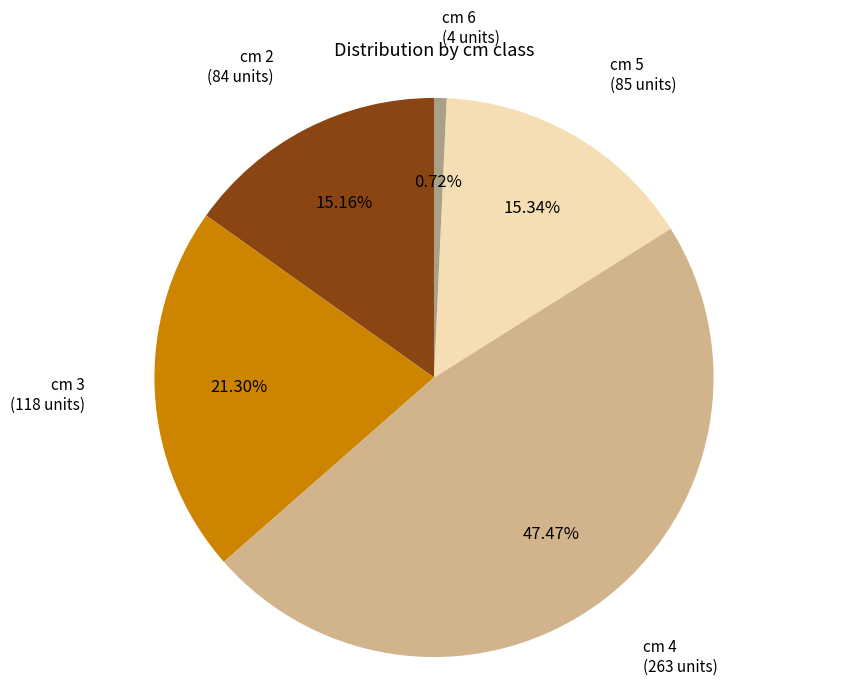

Does cm 4 (263 units) account for over 50% of the chart?

No